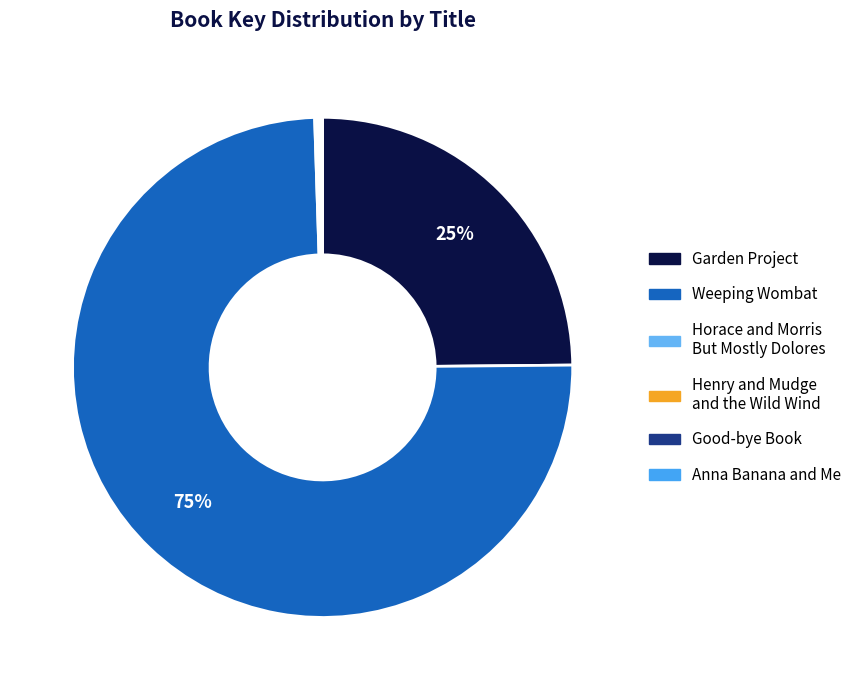

The Anna Banana and Me slice represents 1% of the pie. True or false?

False